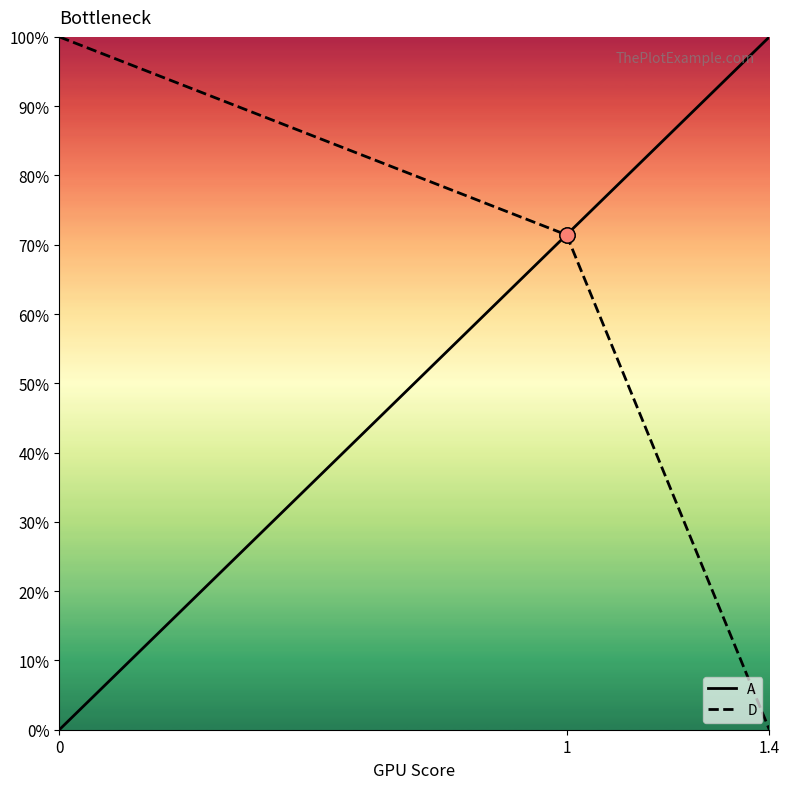

What is the total value across all series at 1?

1.4